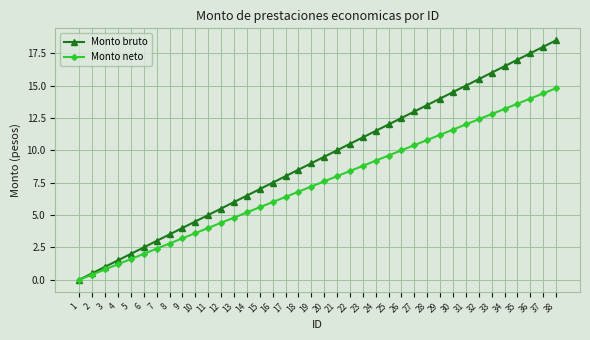

What are all the series names shown in the legend?

Monto bruto, Monto neto